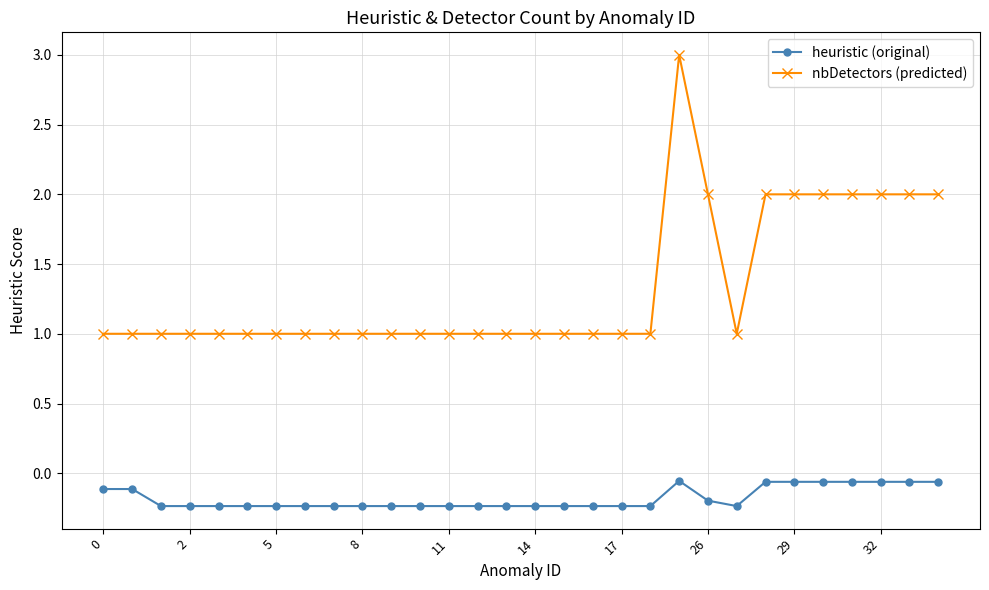

List the series in order of their overall mean, lowest first.

heuristic (original), nbDetectors (predicted)